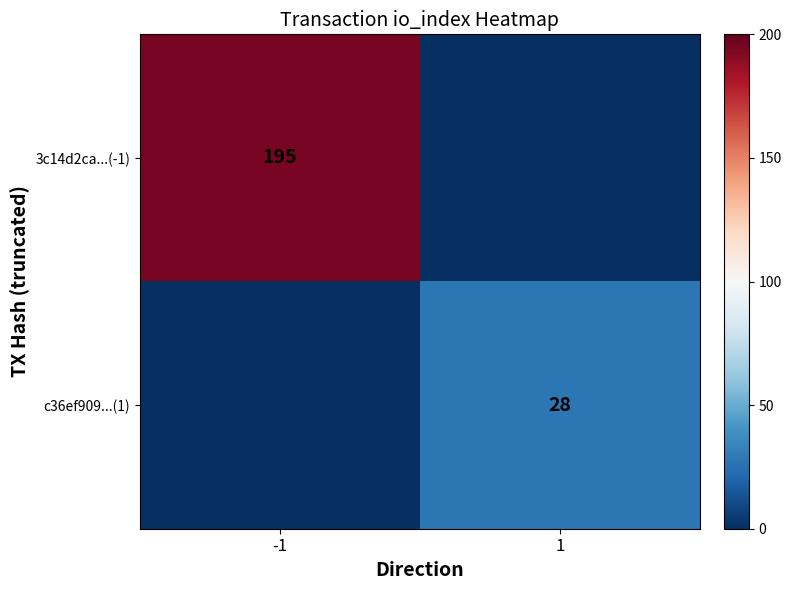

What is the total value across all series at 1?

28